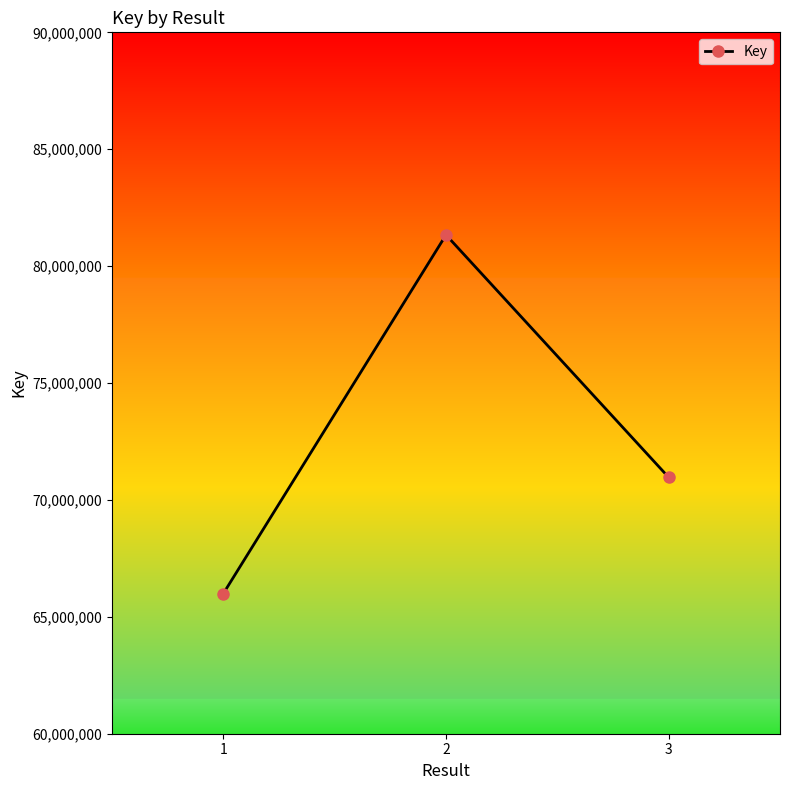

Rank the categories by value from lowest to highest.

1, 3, 2